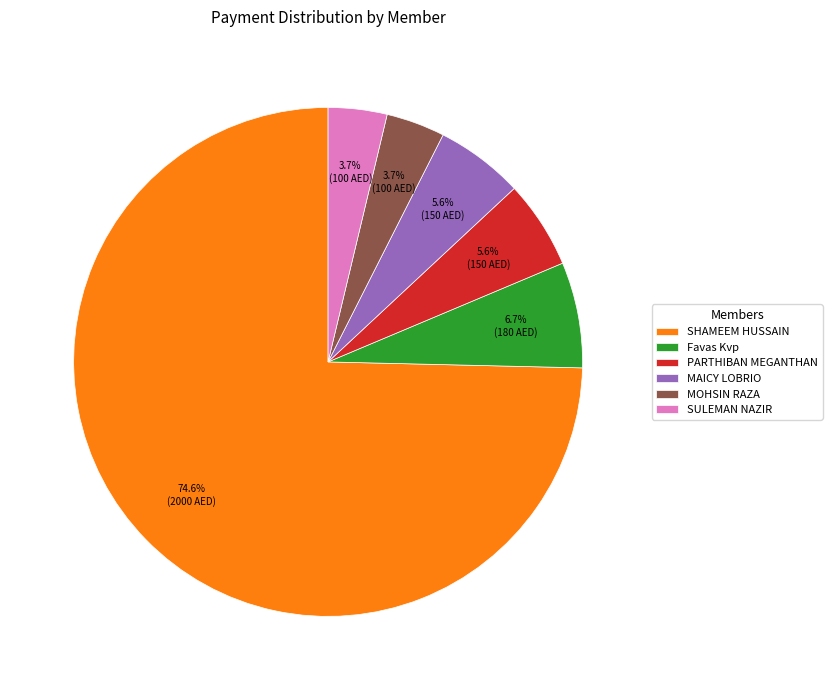

How much of the chart is everything except PARTHIBAN MEGANTHAN?

94.4%